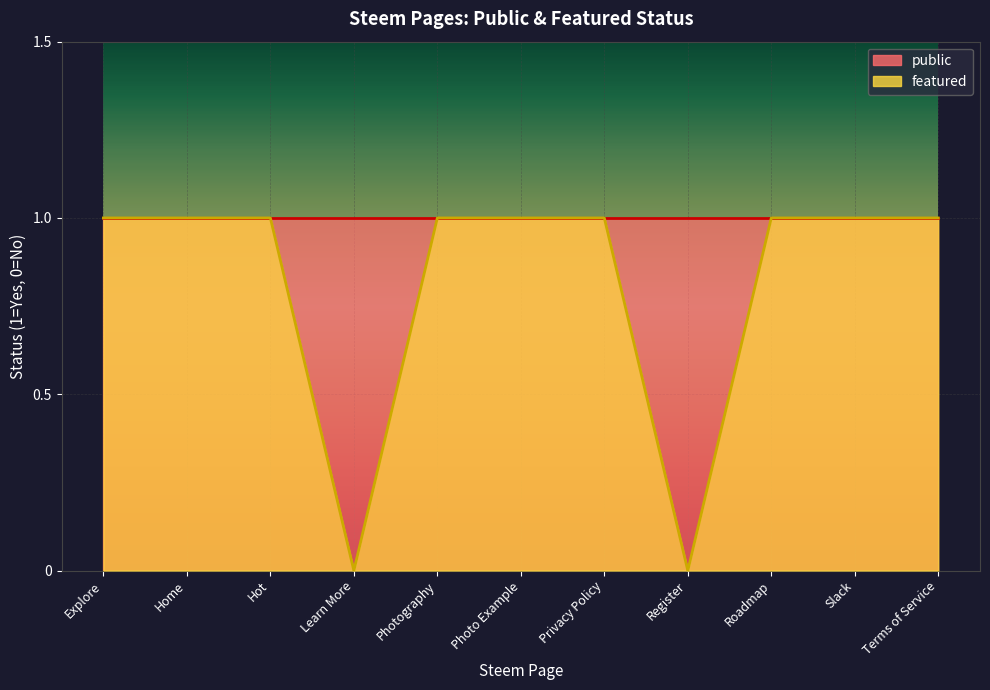

The chart shows a value of 0 at Photography. True or false?

False